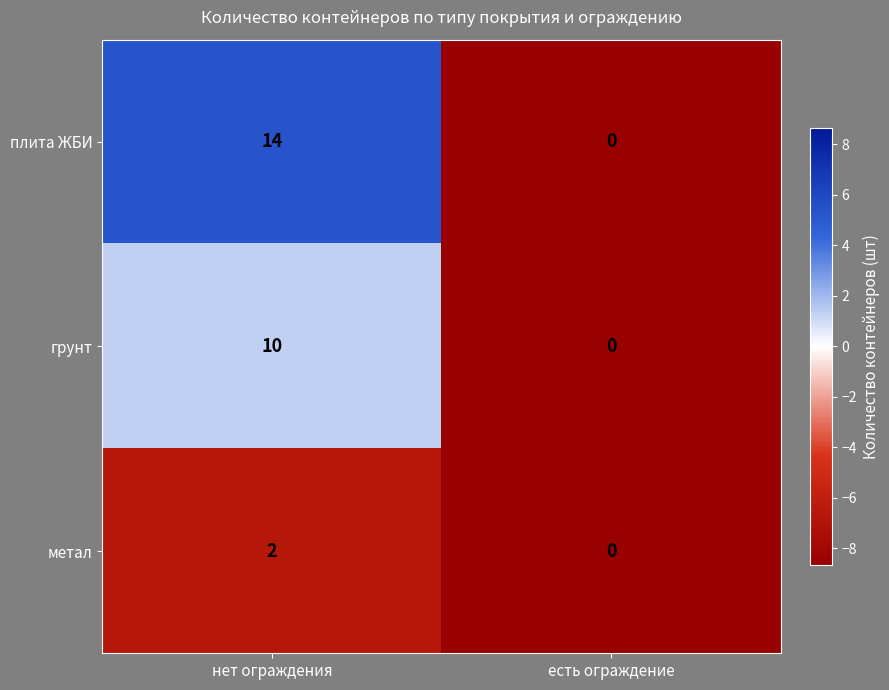

List the labels in order of грунт value, smallest first.

есть ограждение, нет ограждения